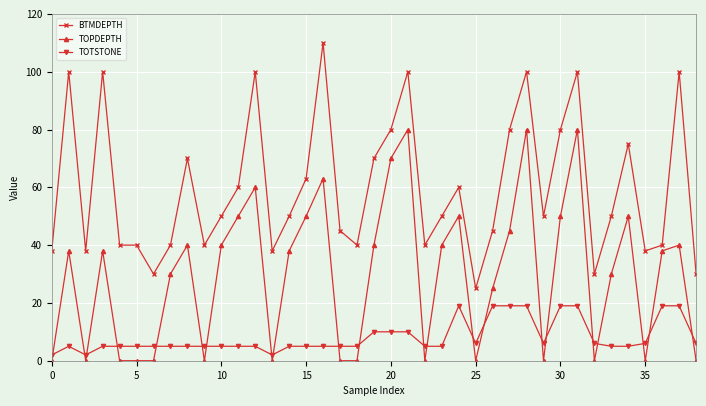

How many intersections are there between TOTSTONE and TOPDEPTH?

22